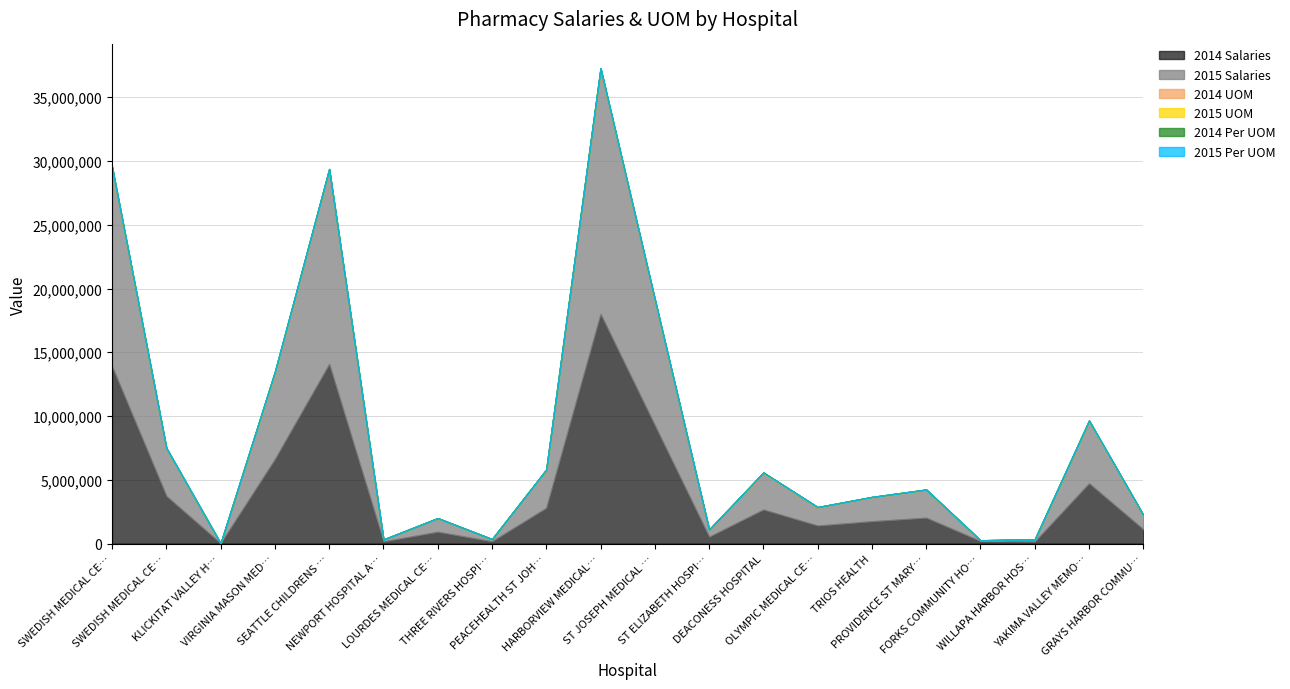

Does the chart have visible grid lines?

Yes